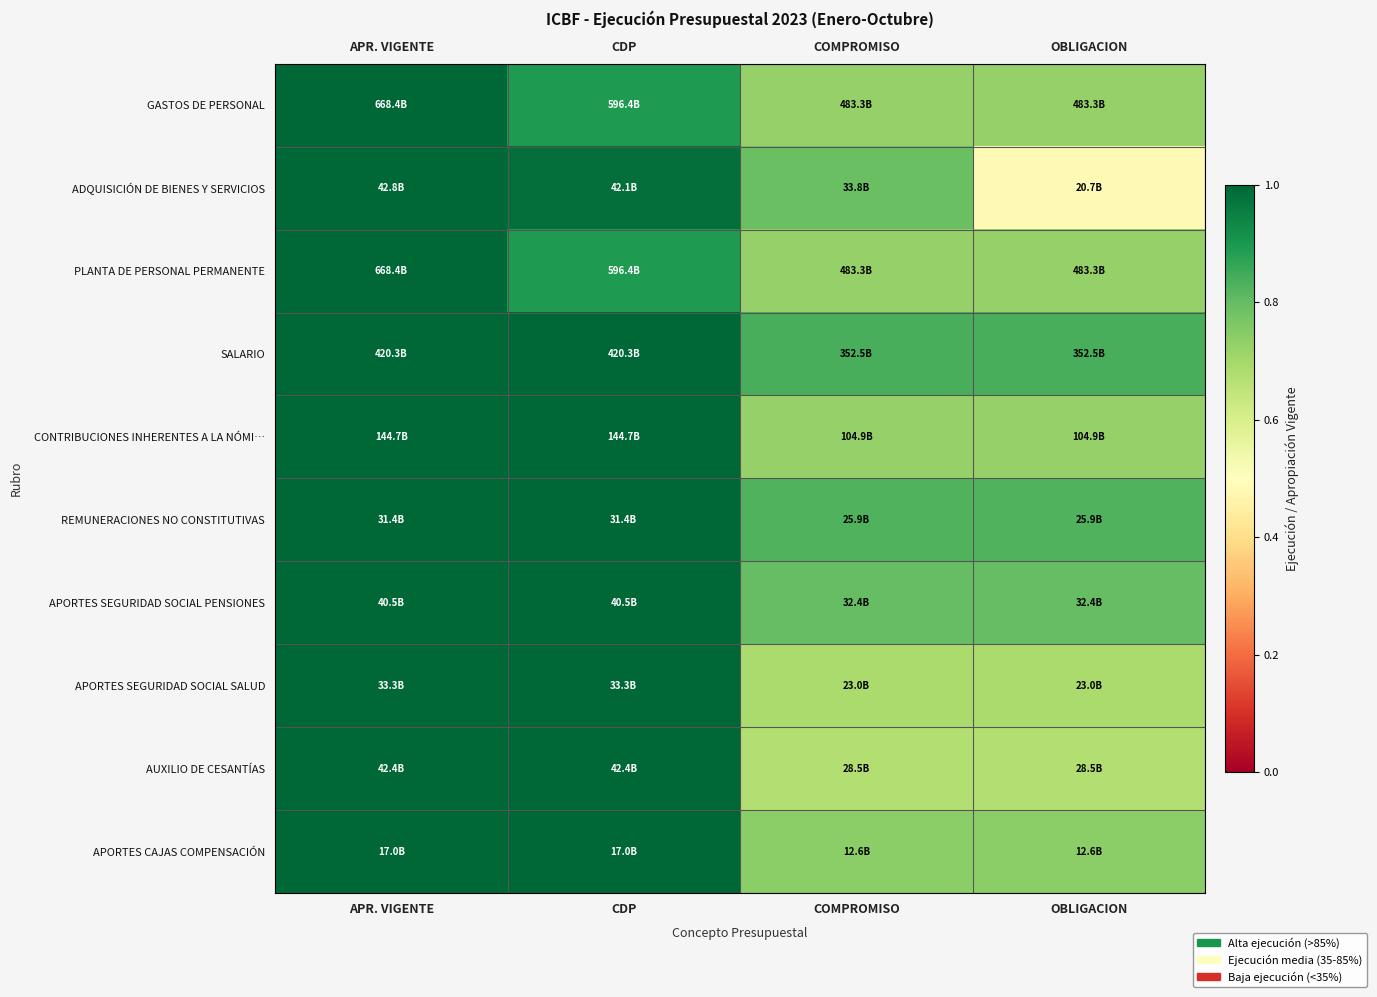

What is the smallest value displayed?

0.5